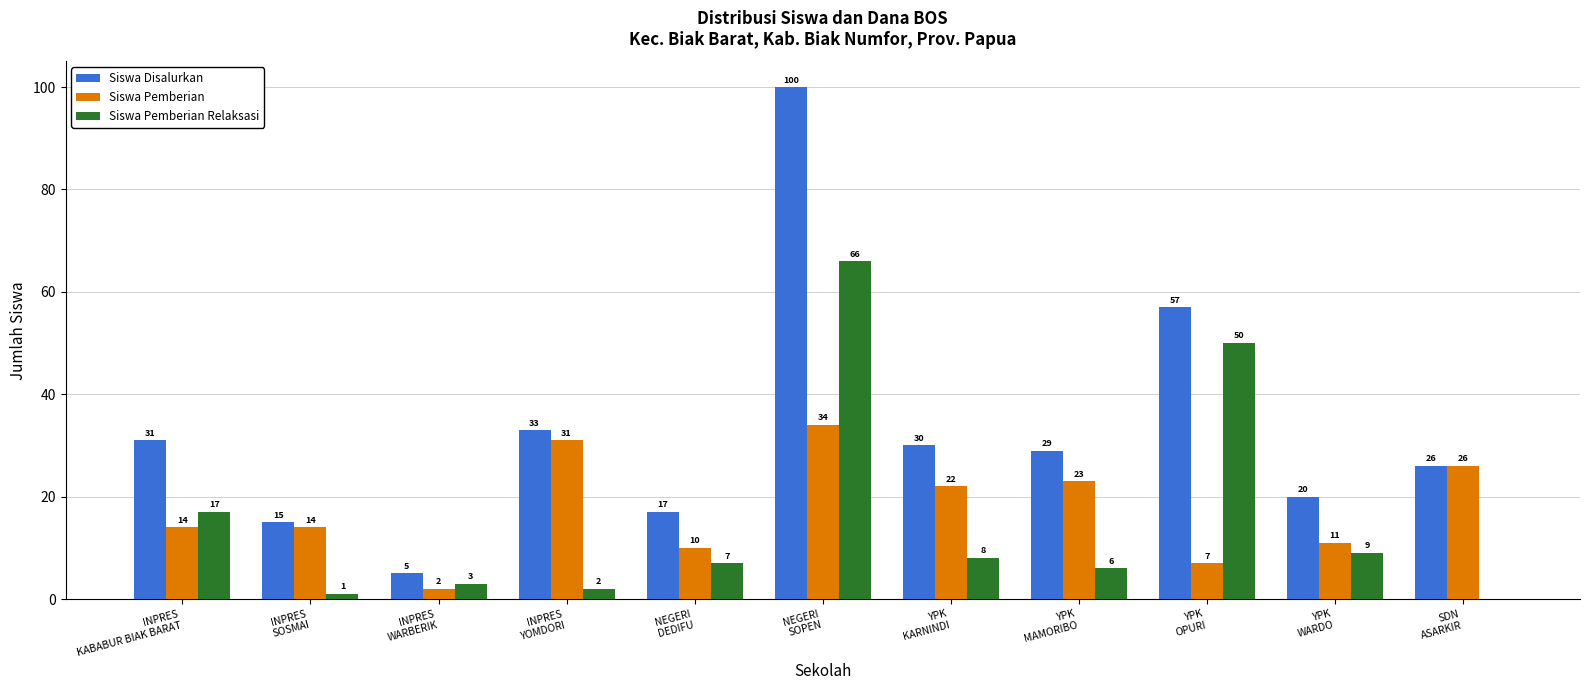

How many groups of bars are there?

11